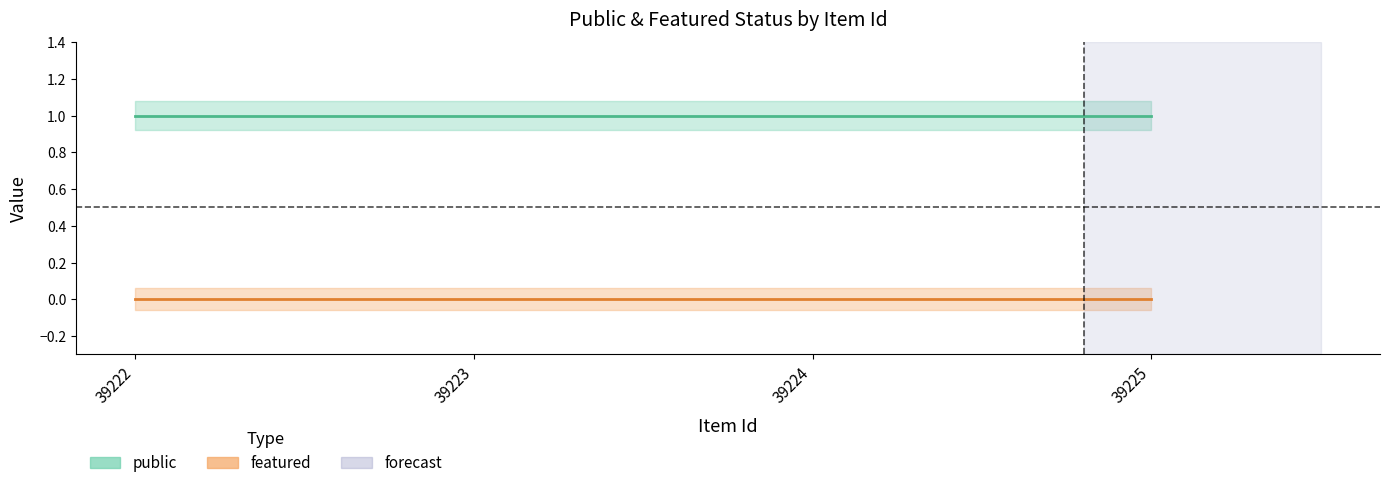

Which series has the widest spread of values?

public